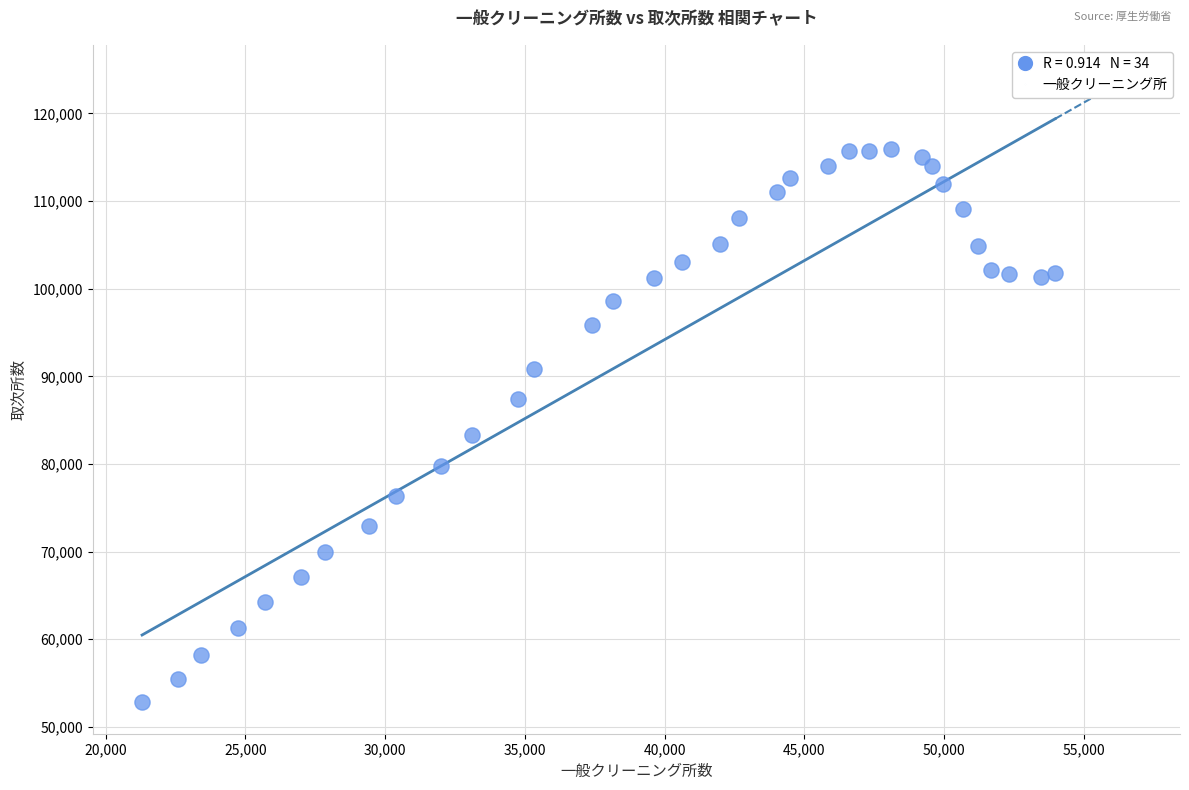

What Y value in the scatter plot is closest to 84340?

83274